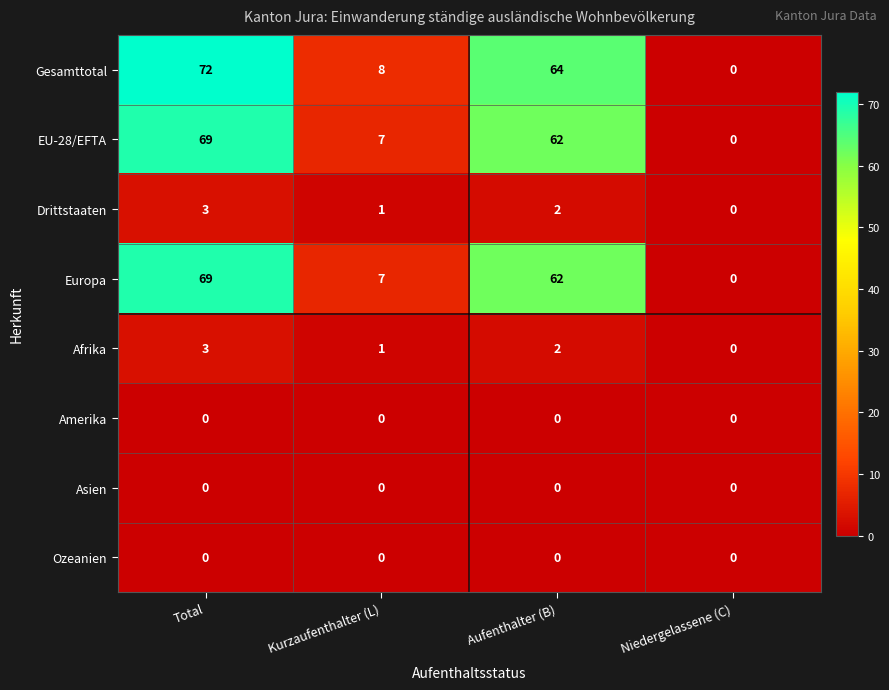

At which label is Gesamttotal closest to 36?

Kurzaufenthalter (L)